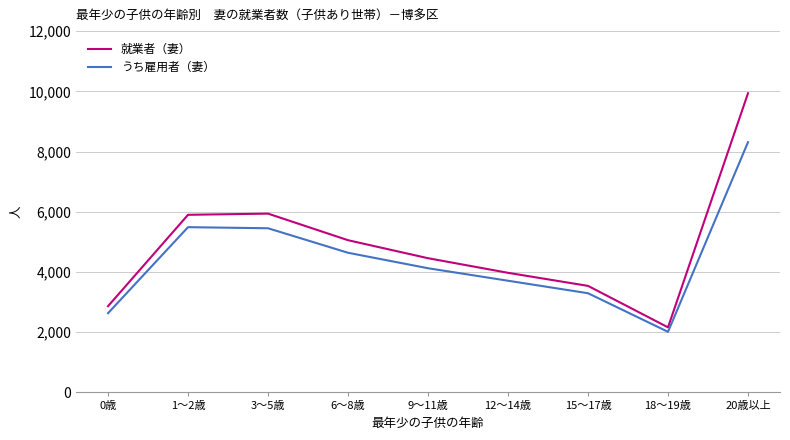

Between 3～5歳 and 9～11歳, which series saw the biggest shift?

就業者（妻）